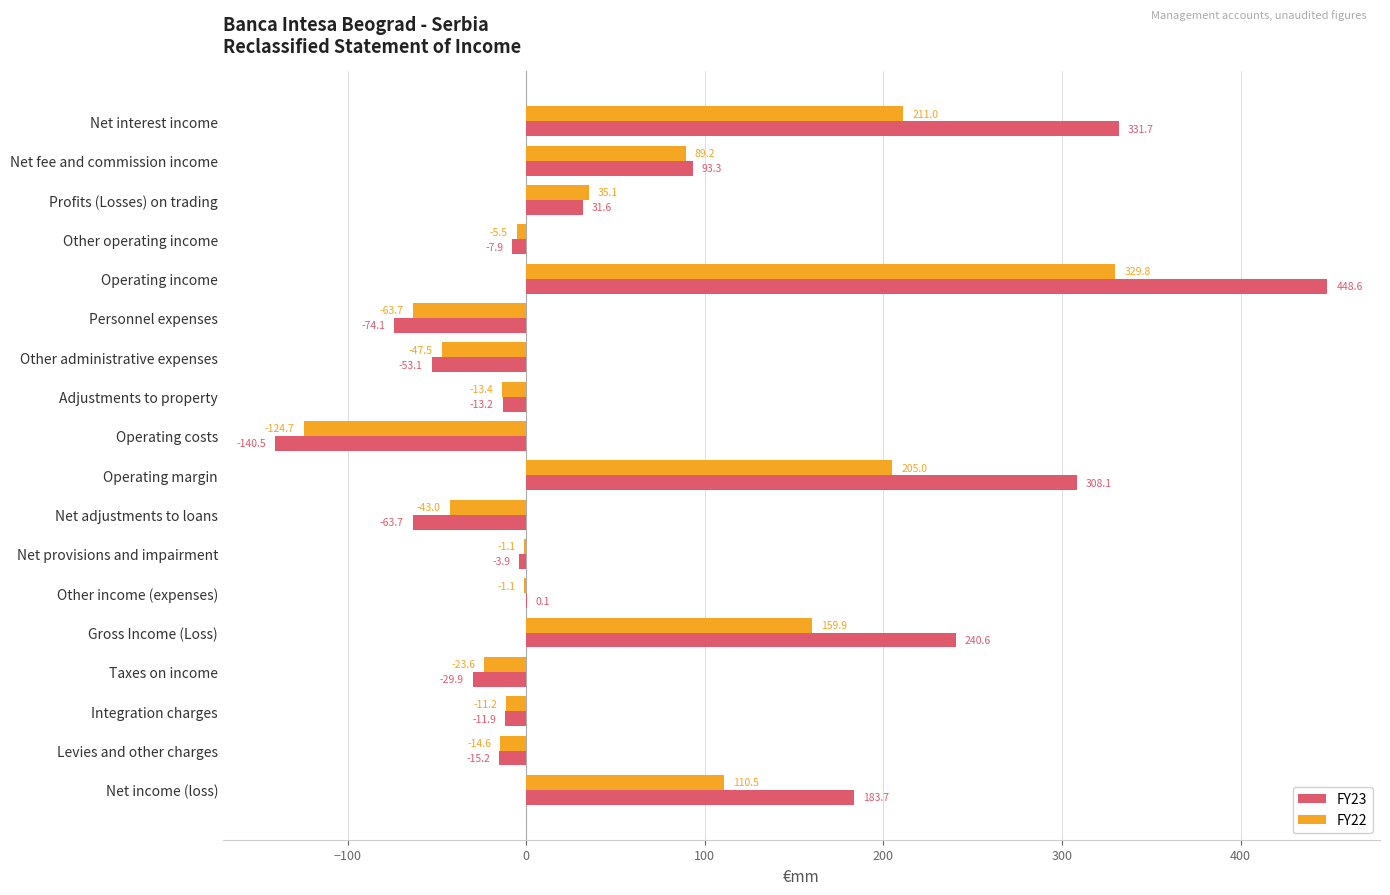

Which category has the highest value across all series?

Operating income